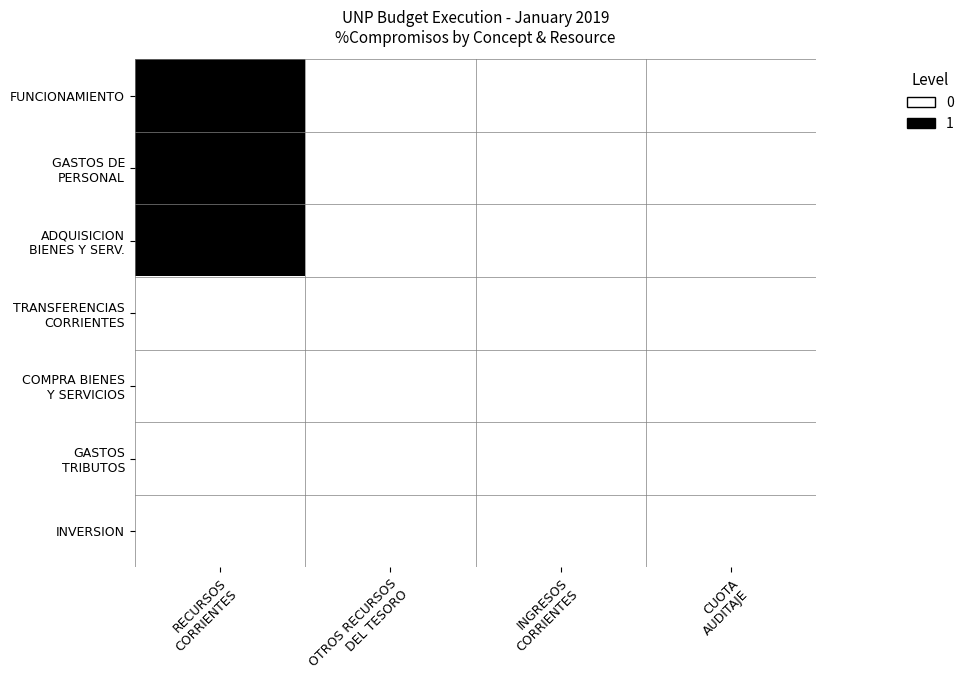

Which category has the highest value across all series?

RECURSOS
CORRIENTES